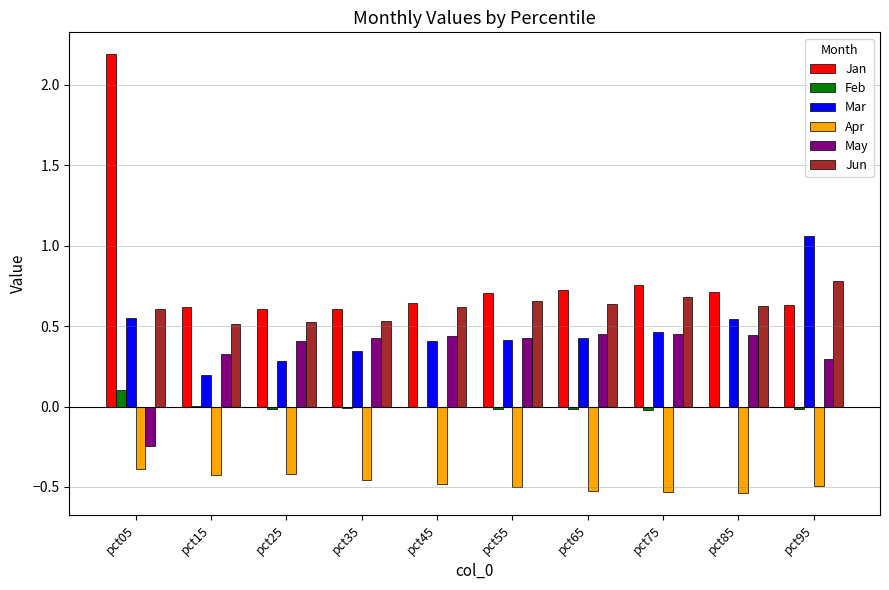

How many groups of bars are there?

10